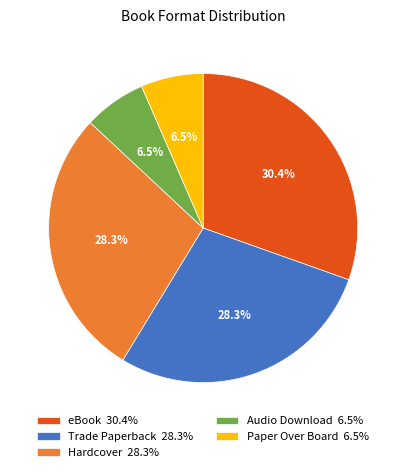

Count the number of slices in the pie.

5